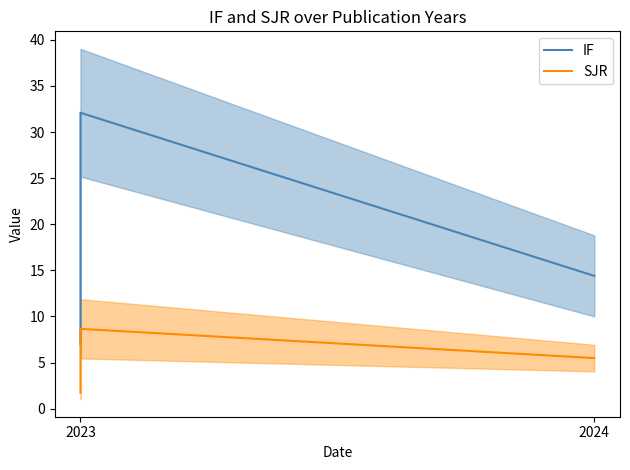

Reading left to right, list all the values displayed in this chart.

IF: 7.0	32.1	14.4
SJR: 1.7	8.7	5.5